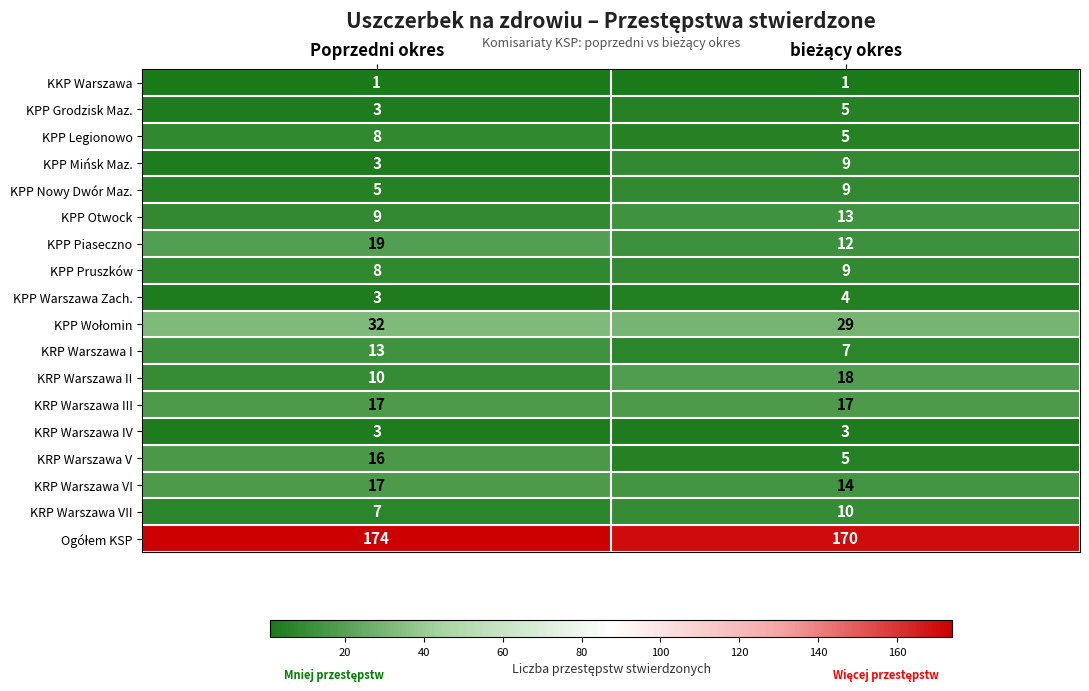

What is the spread (max minus min) of values at Poprzedni okres?

173